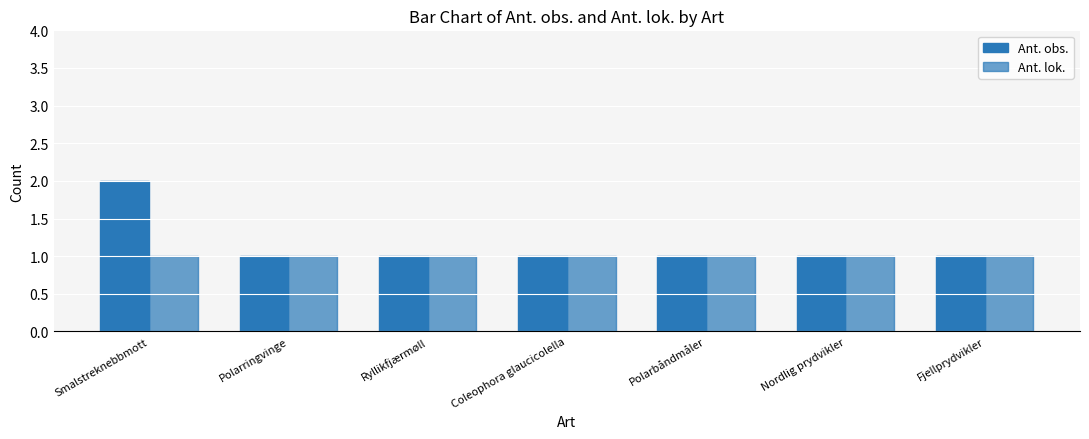

What is the label of the 7th bar from the left?

Fjellprydvikler